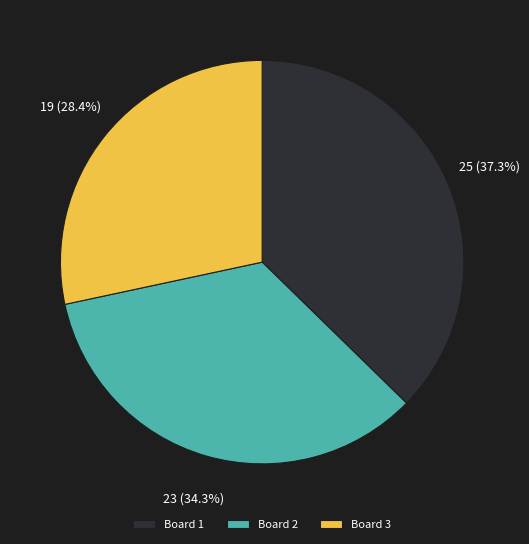

To the nearest percent, what is the combined percentage of Board 3 and Board 1?

66%